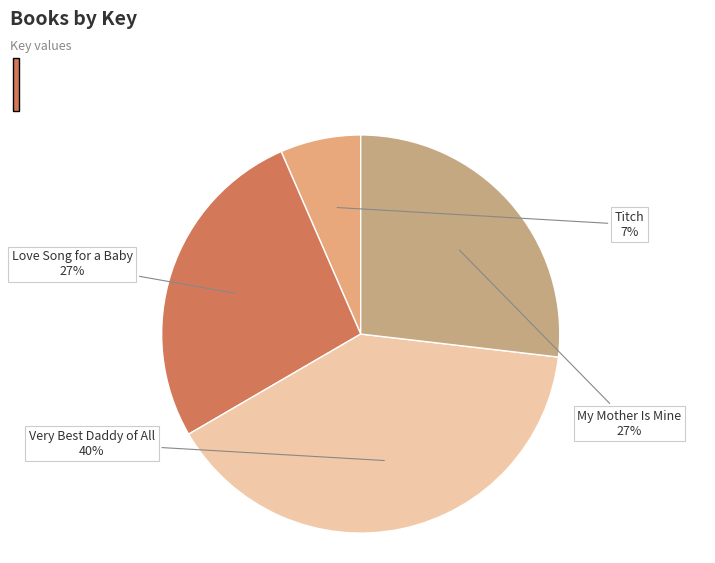

How many segments does this pie chart have?

4